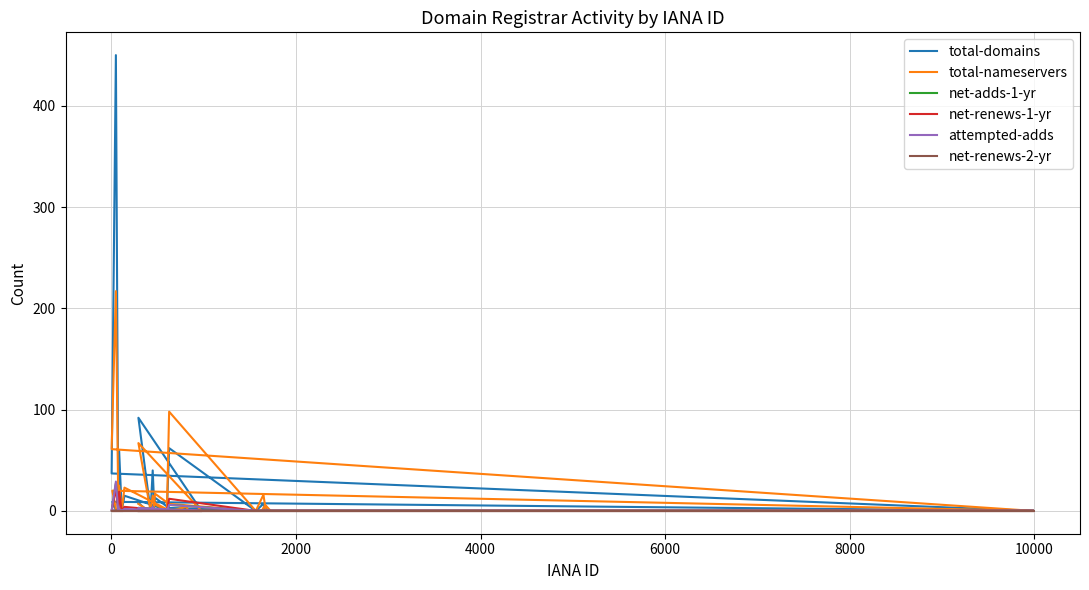

The value of net-renews-1-yr at 8000 is 15. True or false?

False